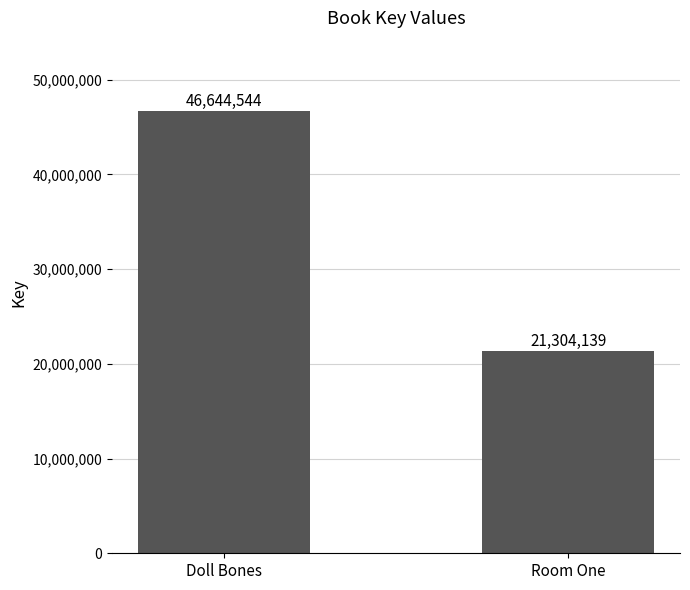

Reading left to right, what are all the values shown in this chart?

Doll Bones=46644544	Room One=21304139